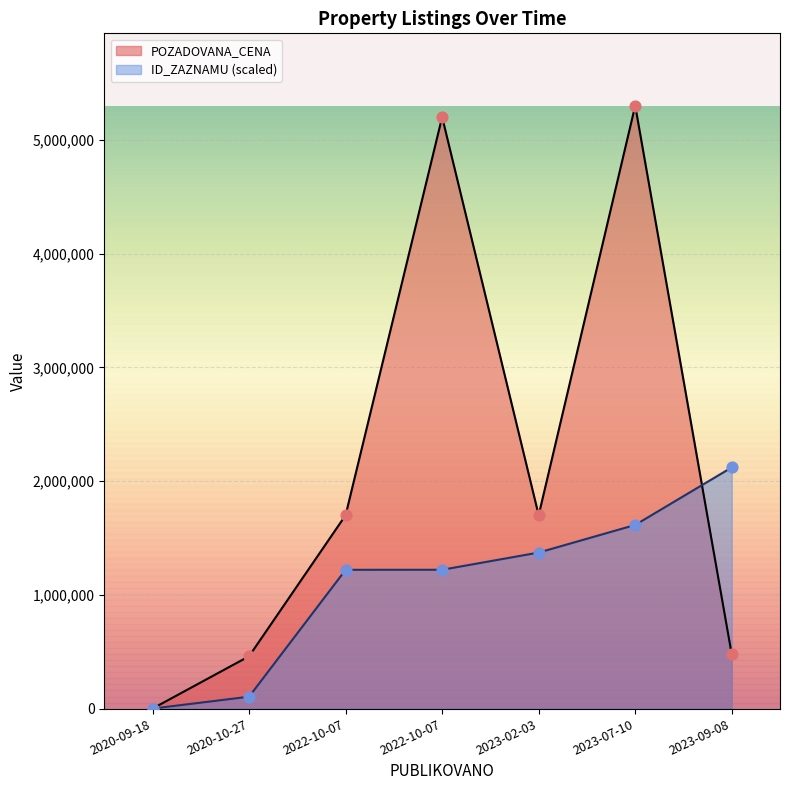

What are all the series names shown in the legend?

POZADOVANA_CENA, ID_ZAZNAMU (scaled)